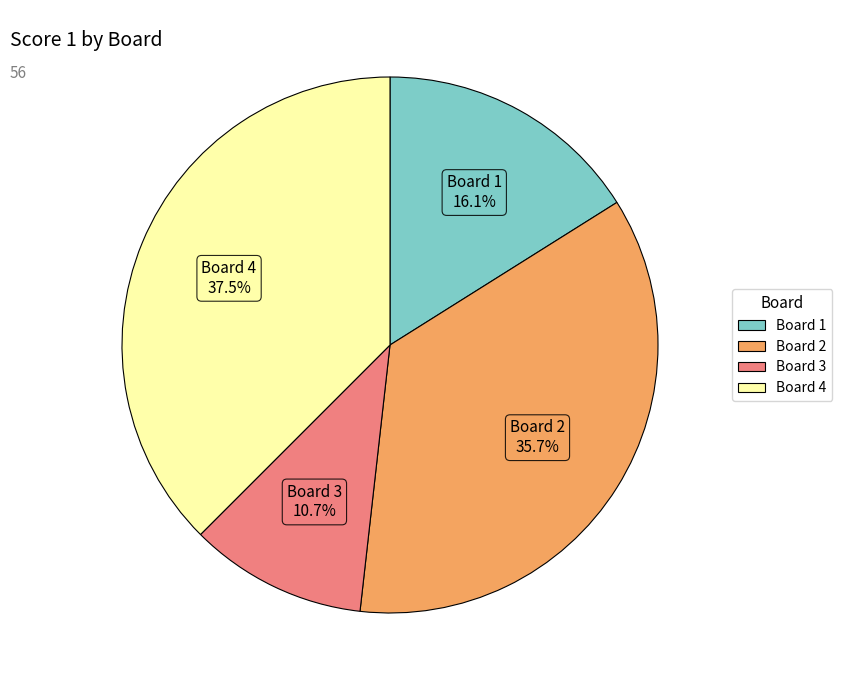

Is there any slice that represents more than half of the pie?

No